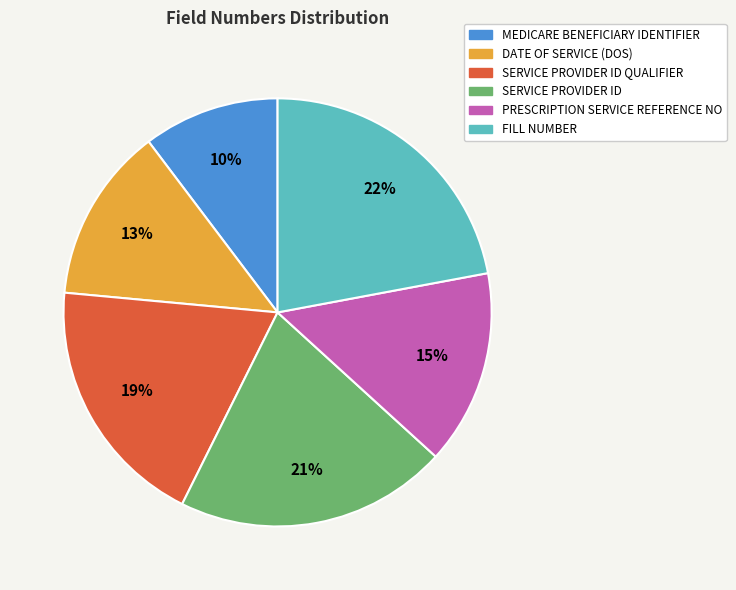

Is there any slice that represents more than half of the pie?

No